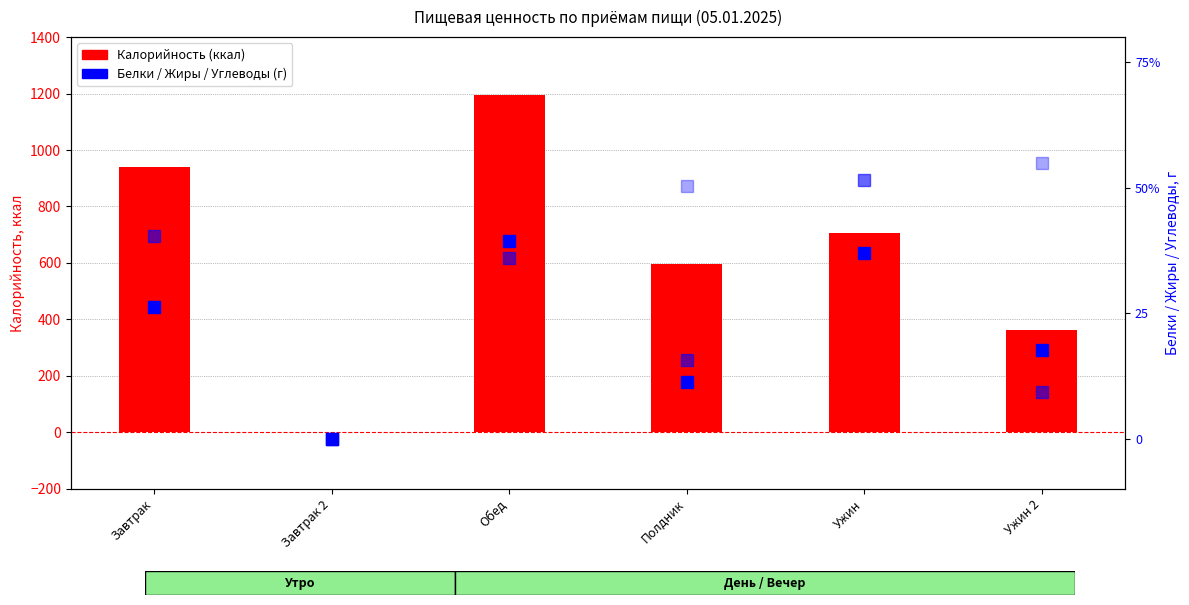

What is the sum of all Углеводы values?

503.4